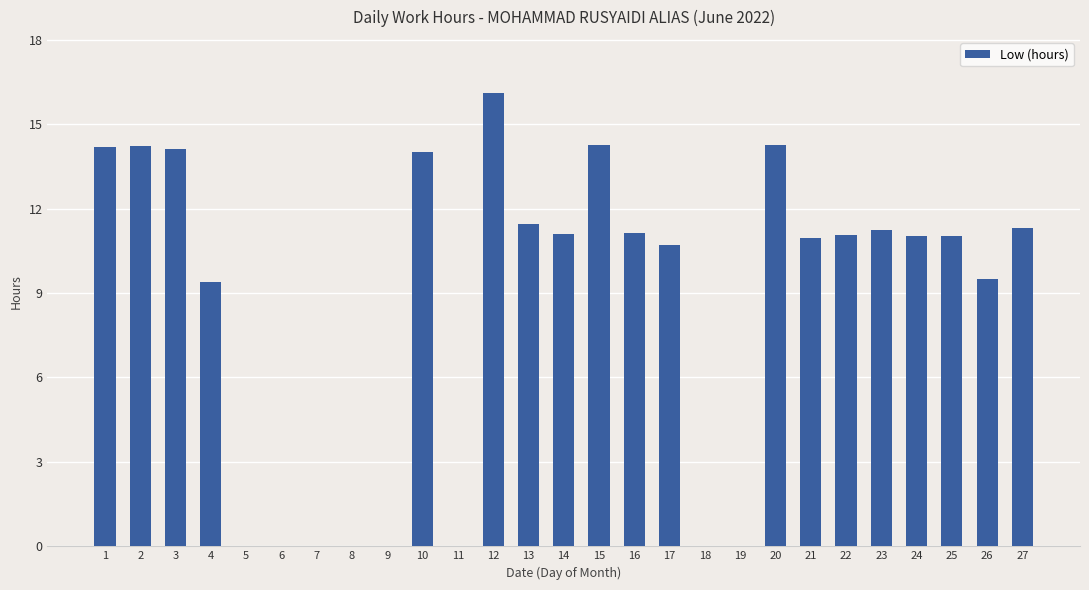

What is the ratio of the value at 13 to the value at 21?

1.0